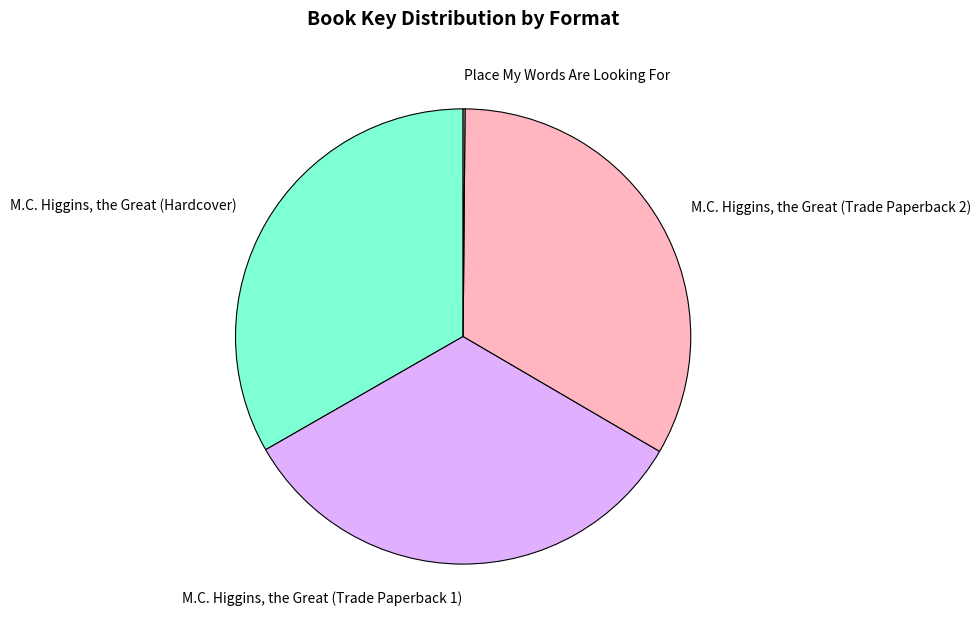

Is there any slice that represents more than half of the pie?

No